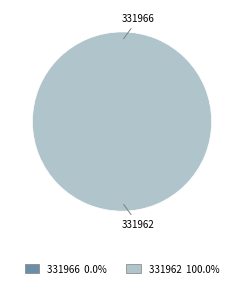

Rank the categories by value from lowest to highest.

331966, 331962